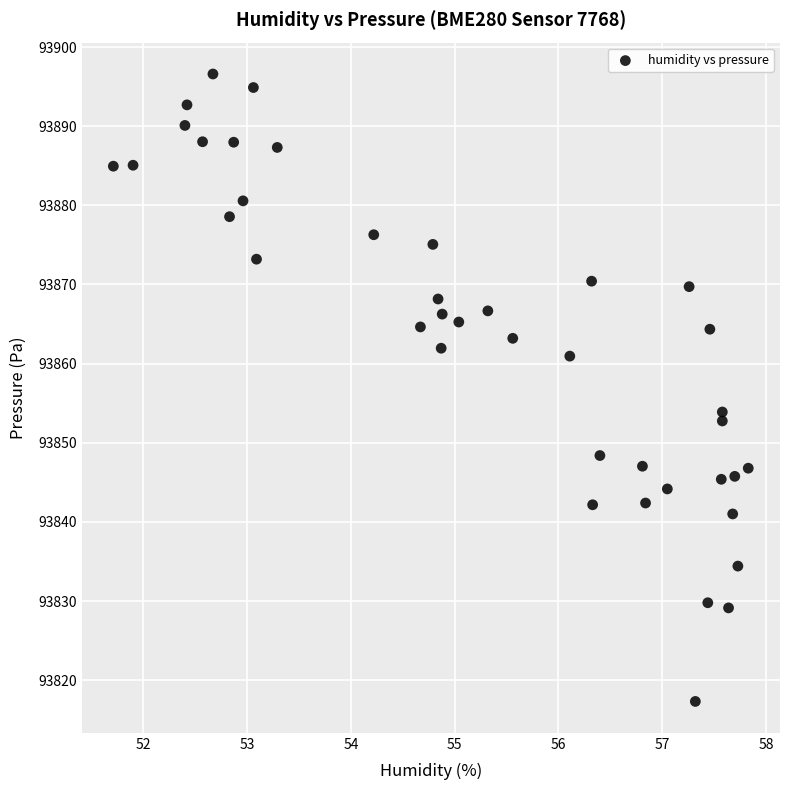

What is the range of X values (max minus min)?

6.1